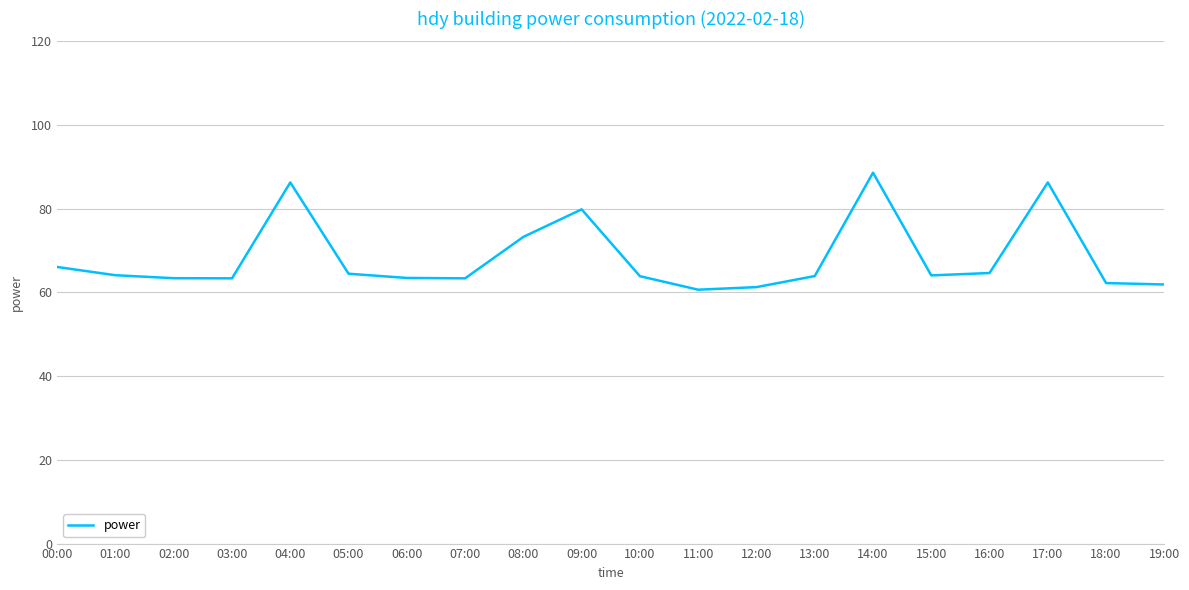

What is the difference between the values at 19:00 and 00:00?

4.2